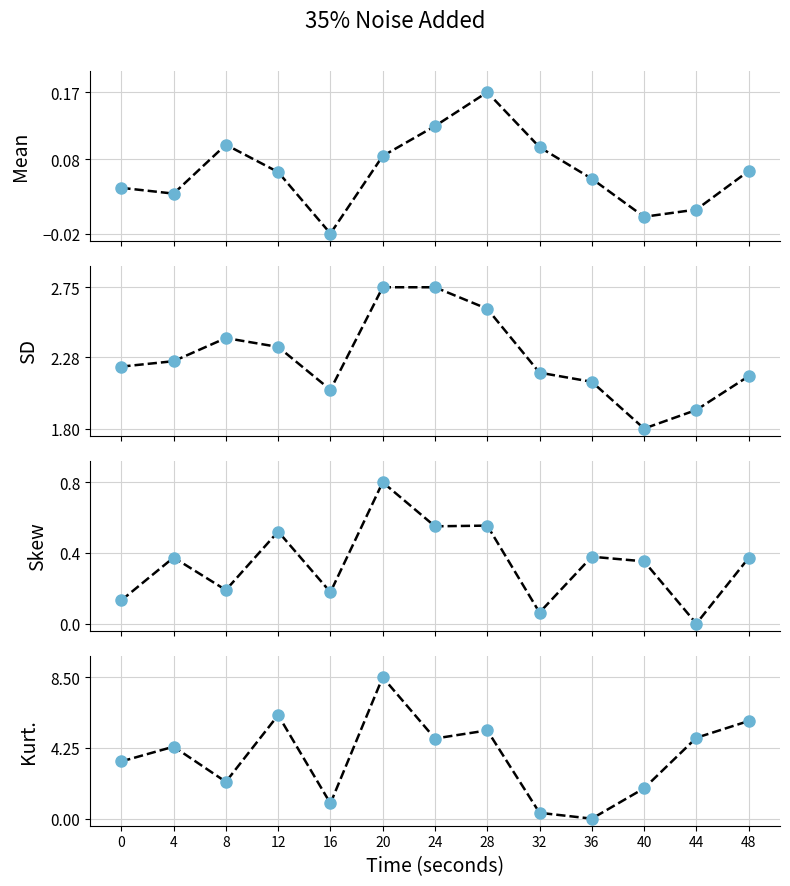

What is the value of the SD point at the 11th from the left?

1.8